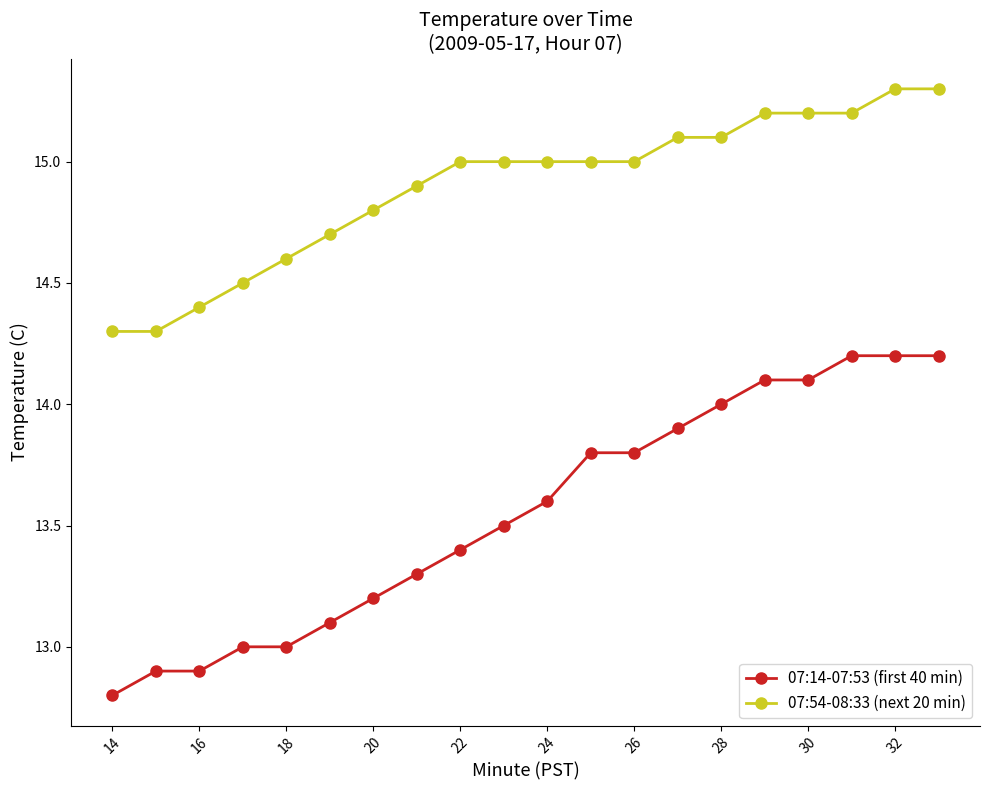

At how many categories does at least one series exceed 14?

20